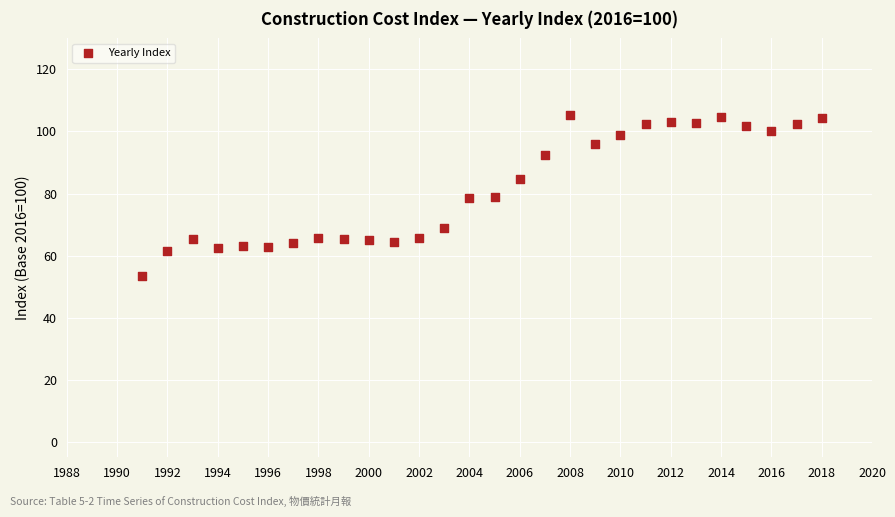

What is the range of X values (max minus min)?

27.0